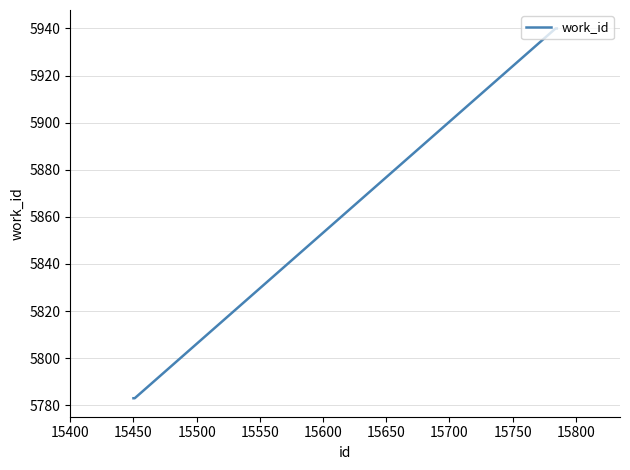

True or false: the data has more than 2 interior local peaks.

False